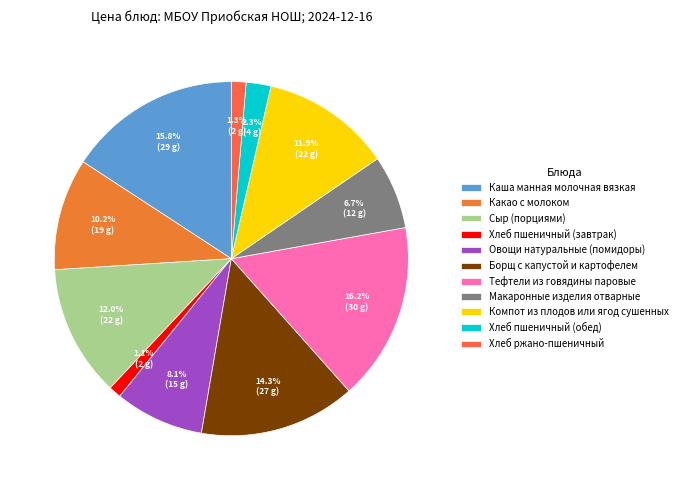

What is the change in value from Какао с молоком to Хлеб пшеничный (завтрак)?

-16.8